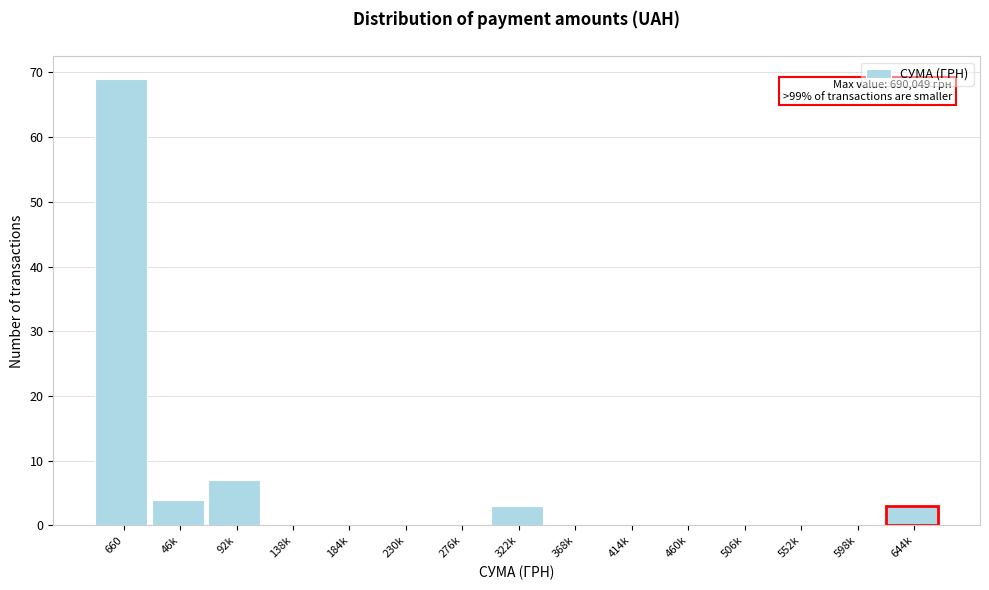

Reading left to right, what are all the values shown in this chart?

660=69	46k=4	92k=7	138k=0	184k=0	230k=0	276k=0	322k=3	368k=0	414k=0	460k=0	506k=0	552k=0	598k=0	644k=3